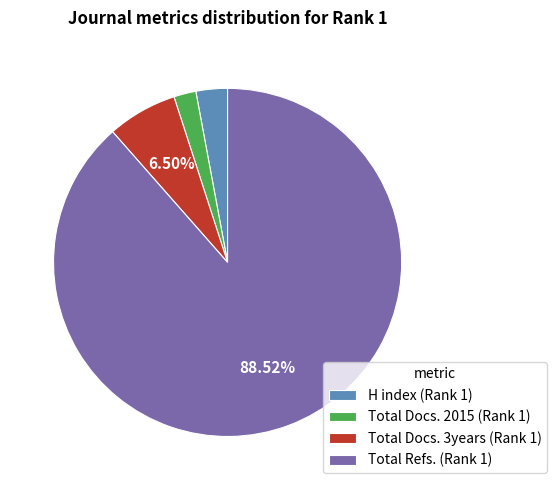

Combined, do H index (Rank 1) and Total Docs. 3years (Rank 1) account for over 50%?

No